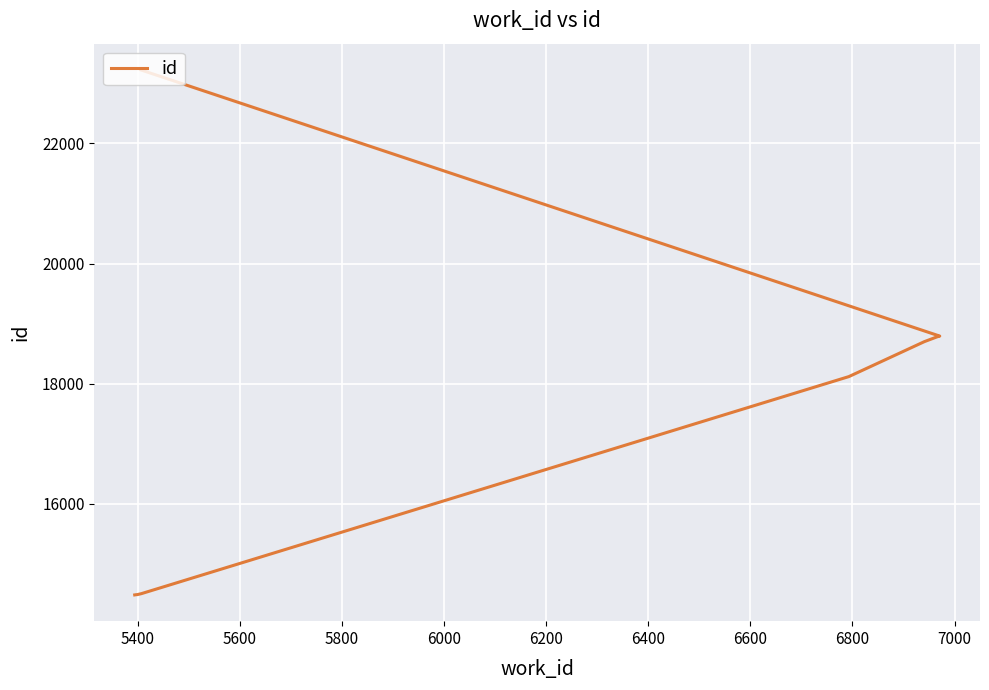

What is the change in value from 6000 to 6200?

+582